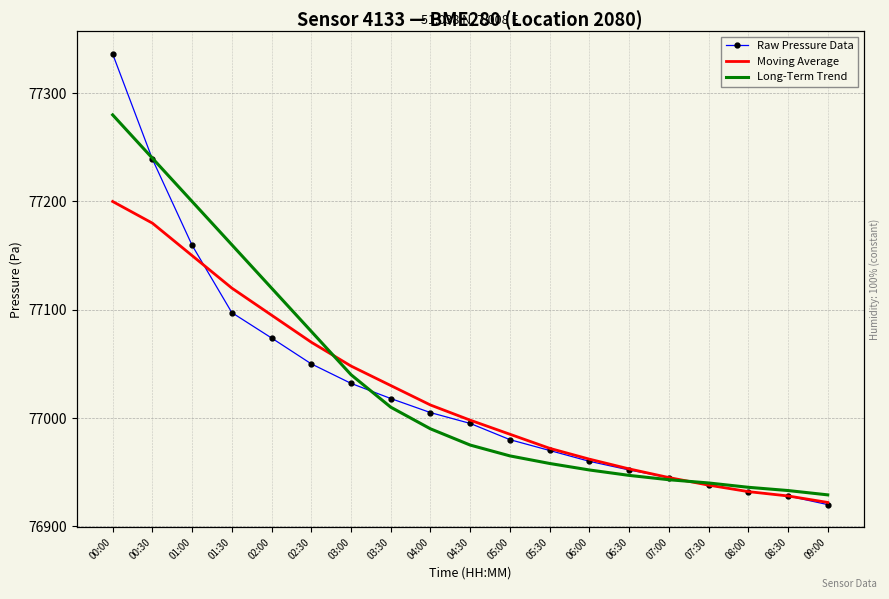

Which series has the largest range (max minus min)?

Raw Pressure Data